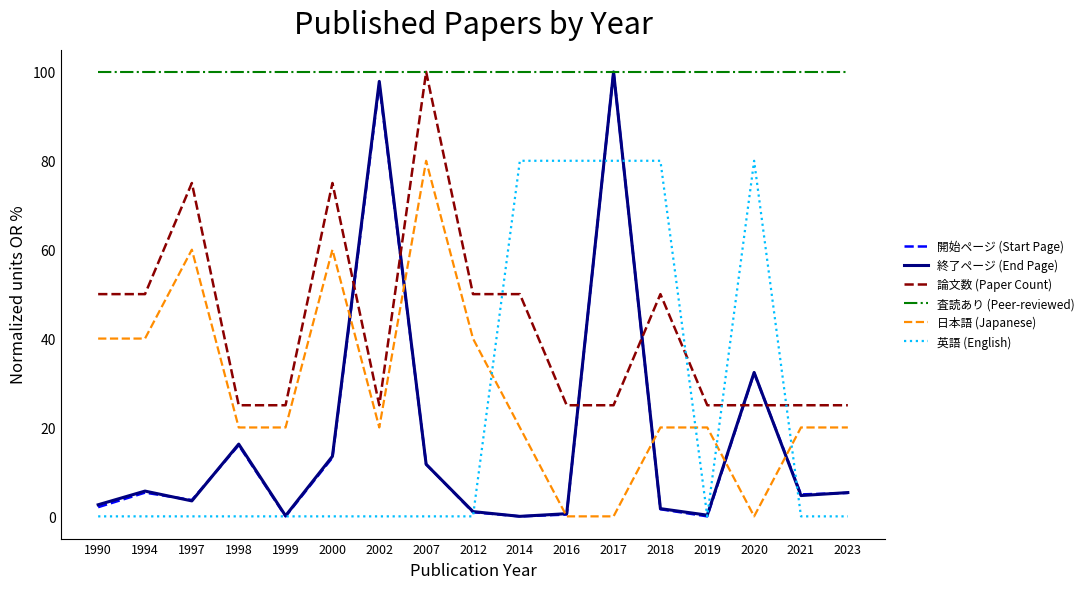

What is the approximate value of 日本語 (Japanese) at 2023?

20.0